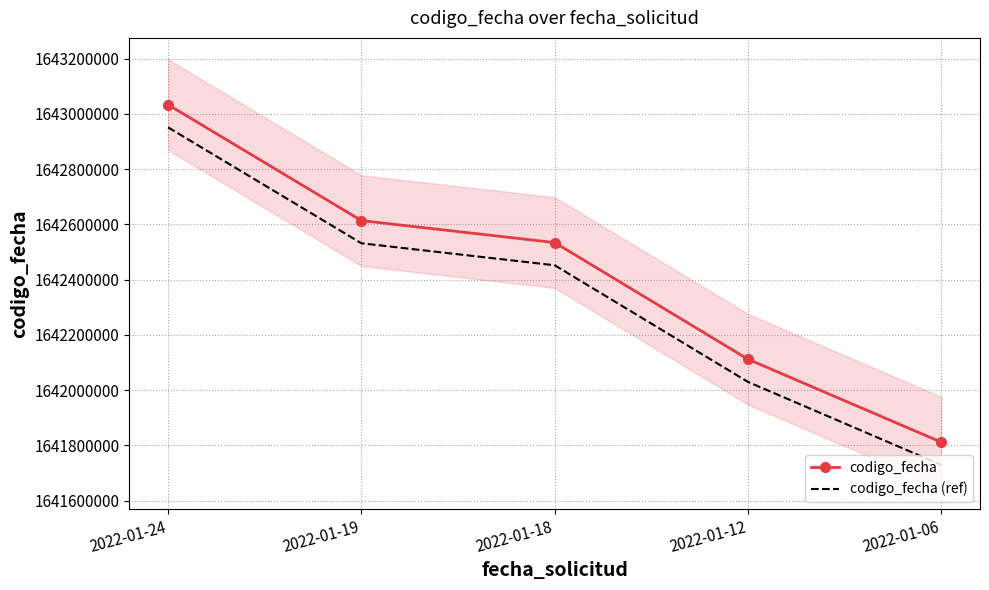

At which category does the chart reach its minimum across all series?

2022-01-06